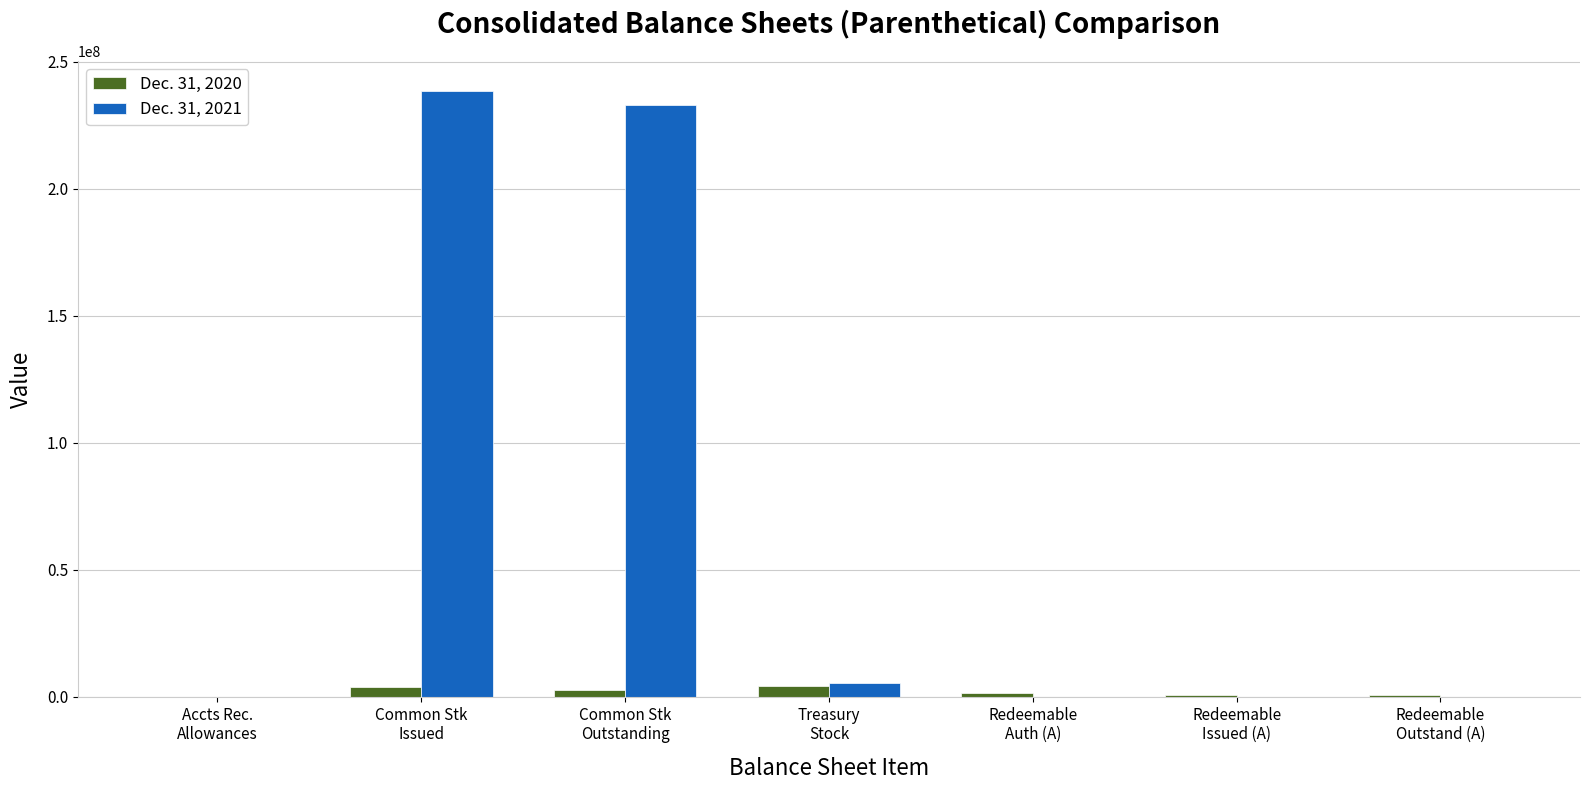

Which series has the largest total across all categories?

Dec. 31, 2021